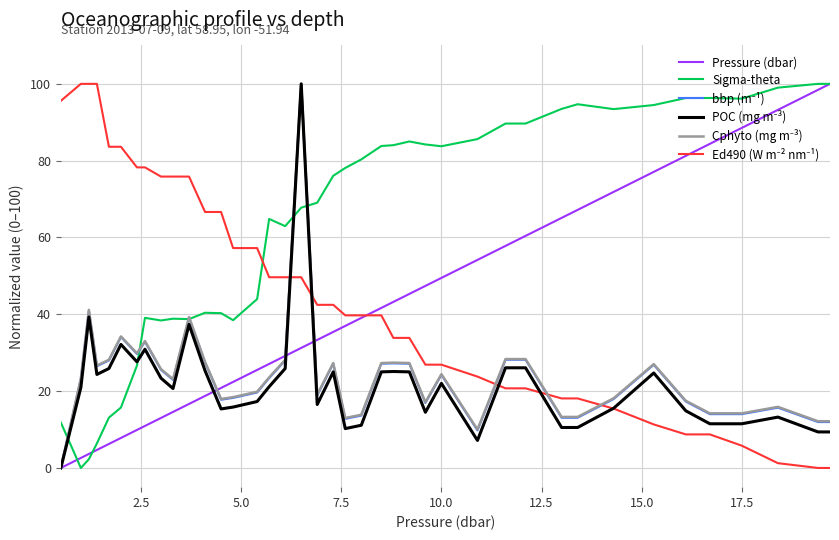

Which series has the largest total across all categories?

Sigma-theta